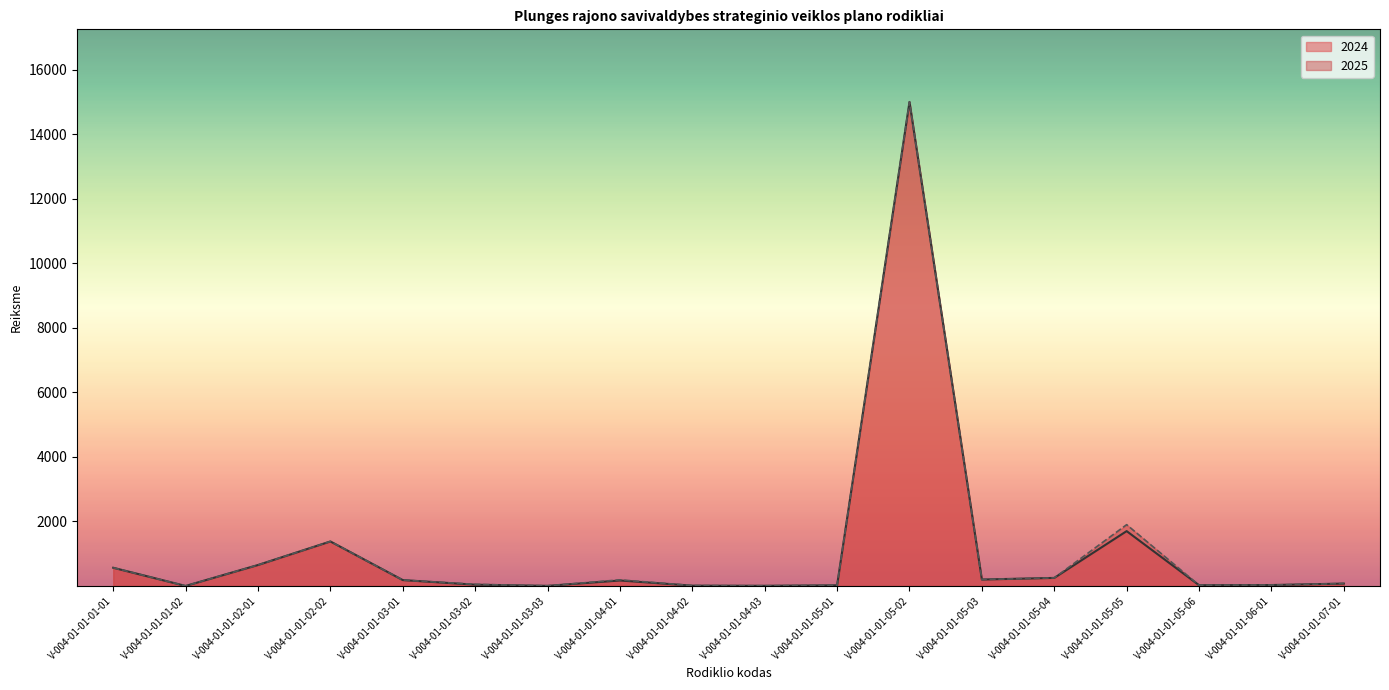

What is the label of the 11th point from the left?

V-004-01-01-05-01